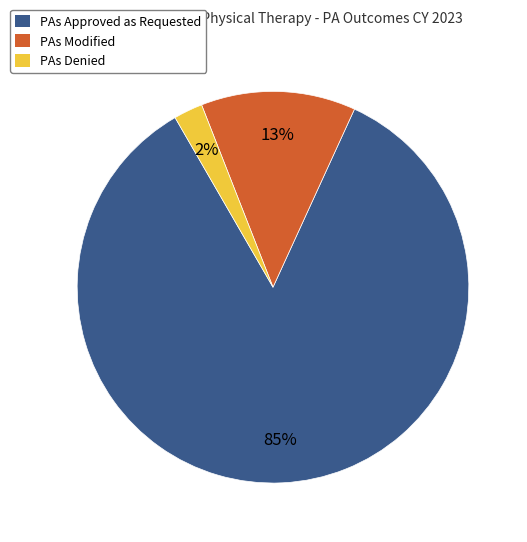

Which category has the smallest portion of the pie?

PAs Denied